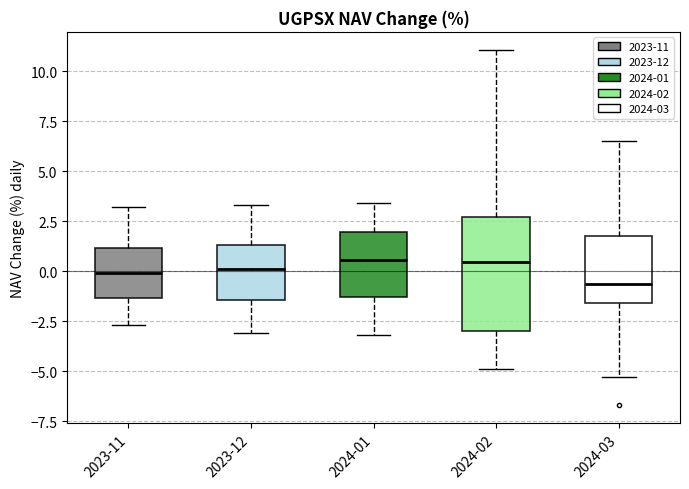

Which box is the tallest, from its lower edge to its upper edge?

2024-02